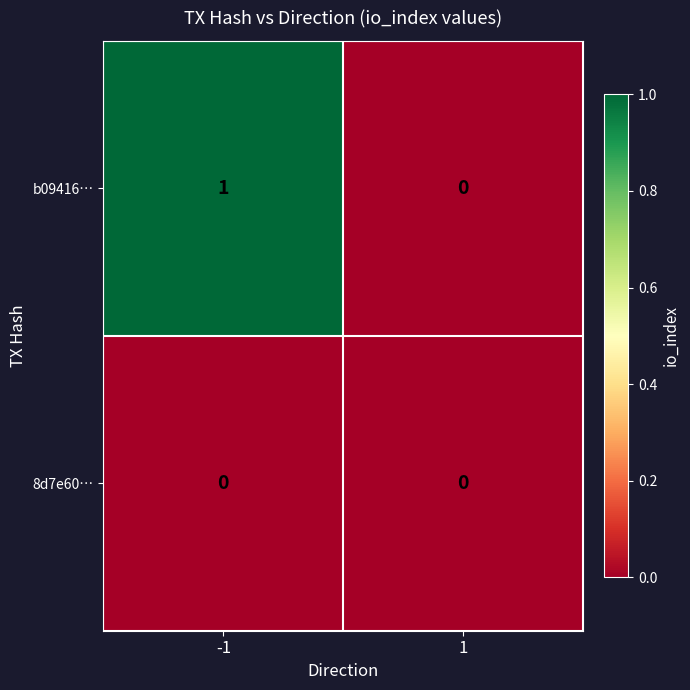

Rank the series at -1 from lowest to highest value.

8d7e60…, b09416…